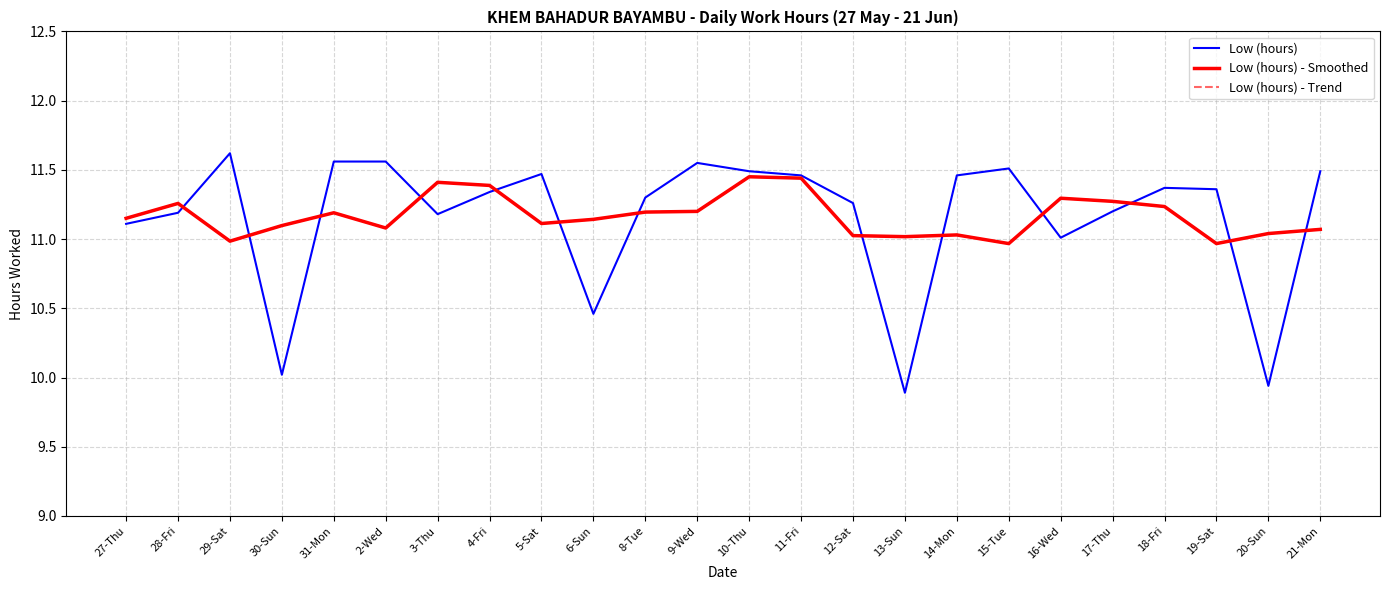

What is the value of the Low (hours) point at the 20th from the left?

11.2